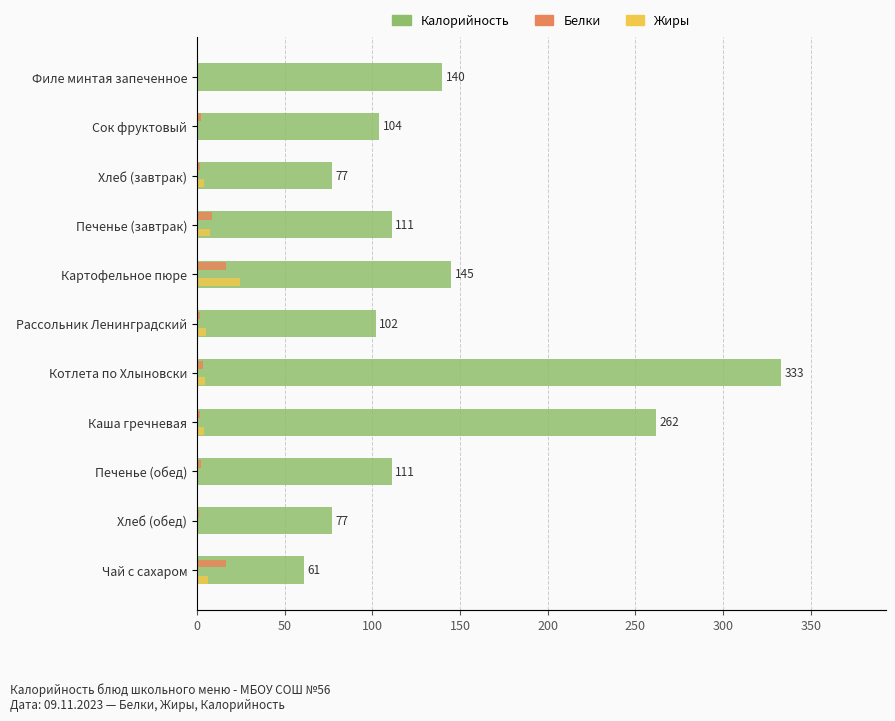

Between Котлета по Хлыновски and Сок фруктовый, which is larger?

Котлета по Хлыновски